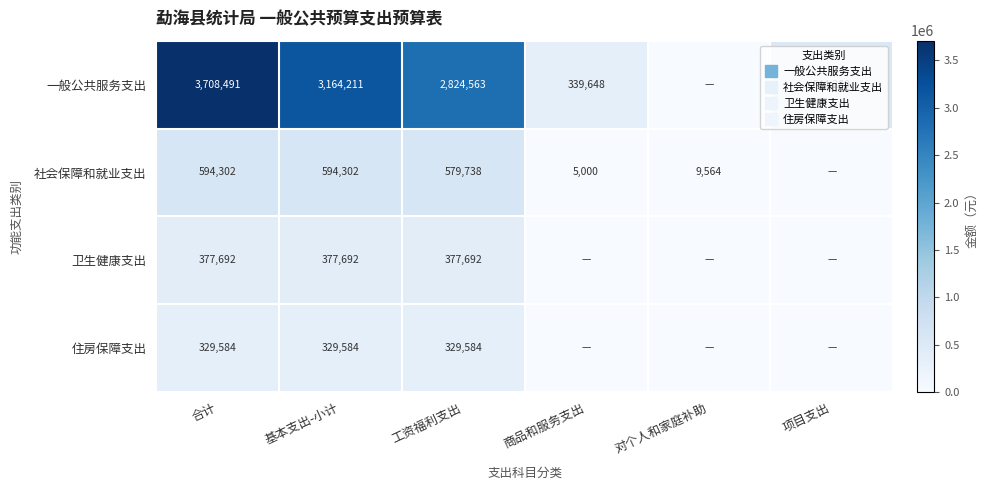

Which category has the lowest value across all series?

对个人和家庭补助